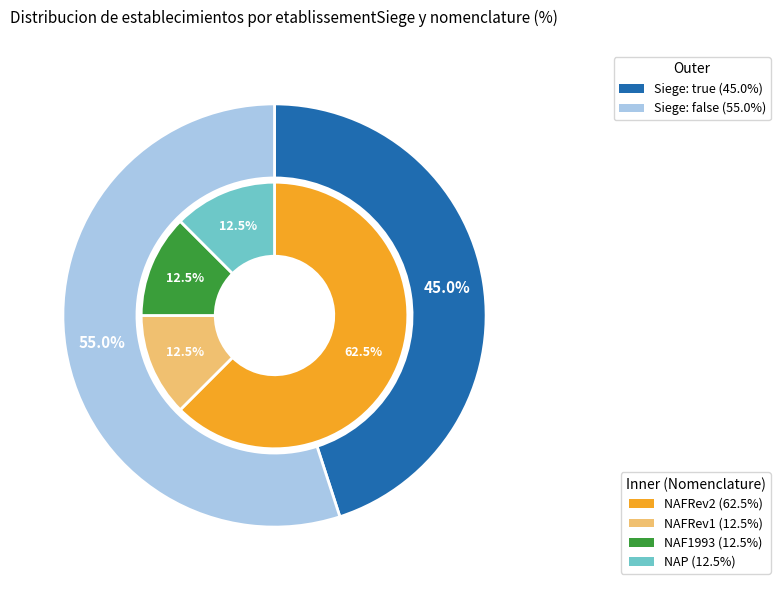

Rank the categories by value from highest to lowest.

false, true